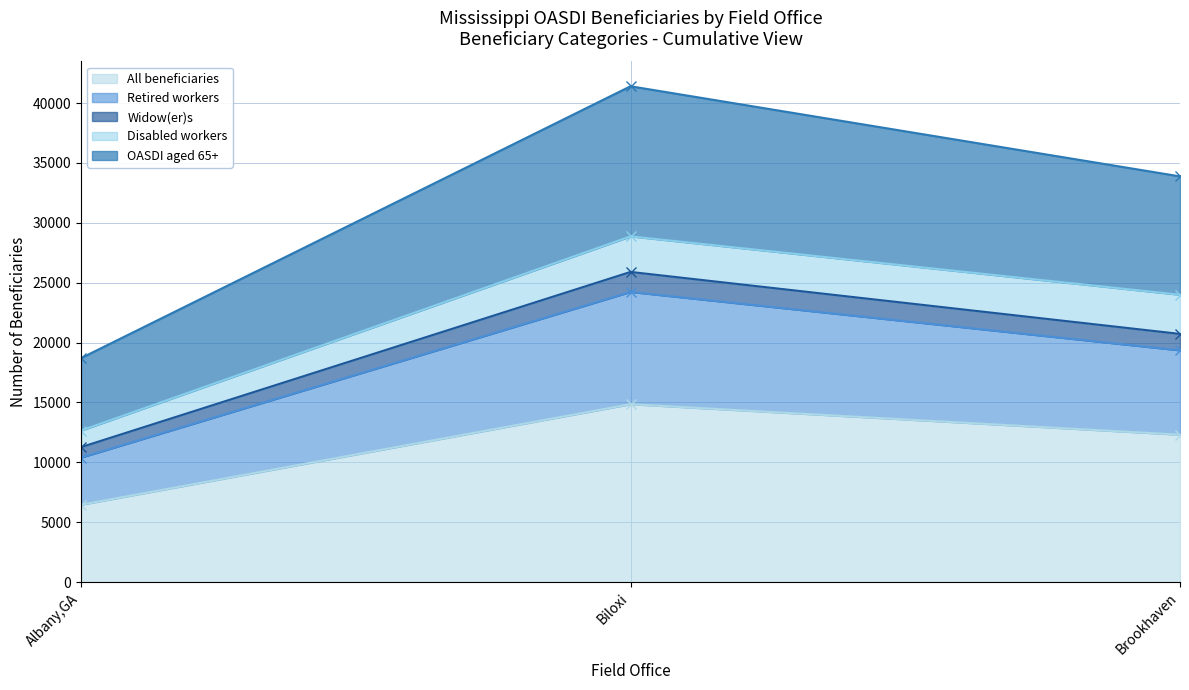

Where is All beneficiaries nearest to the value 10653?

Brookhaven